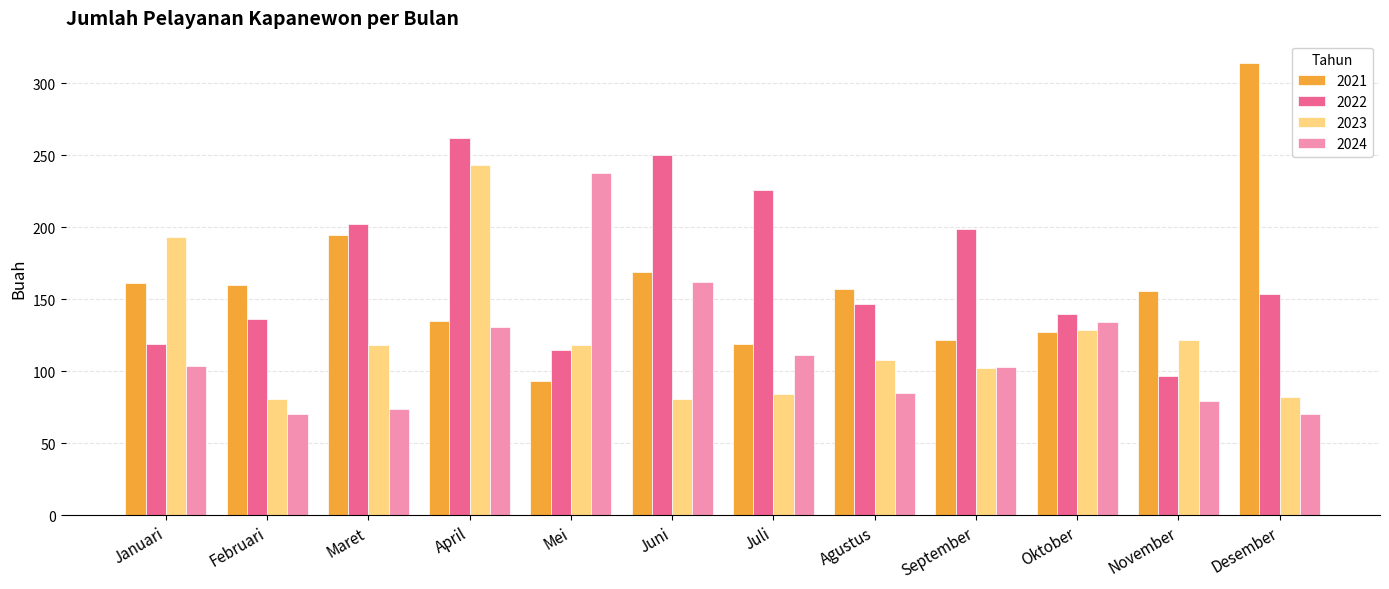

True or false: 2021 has a value of 259 at Januari.

False